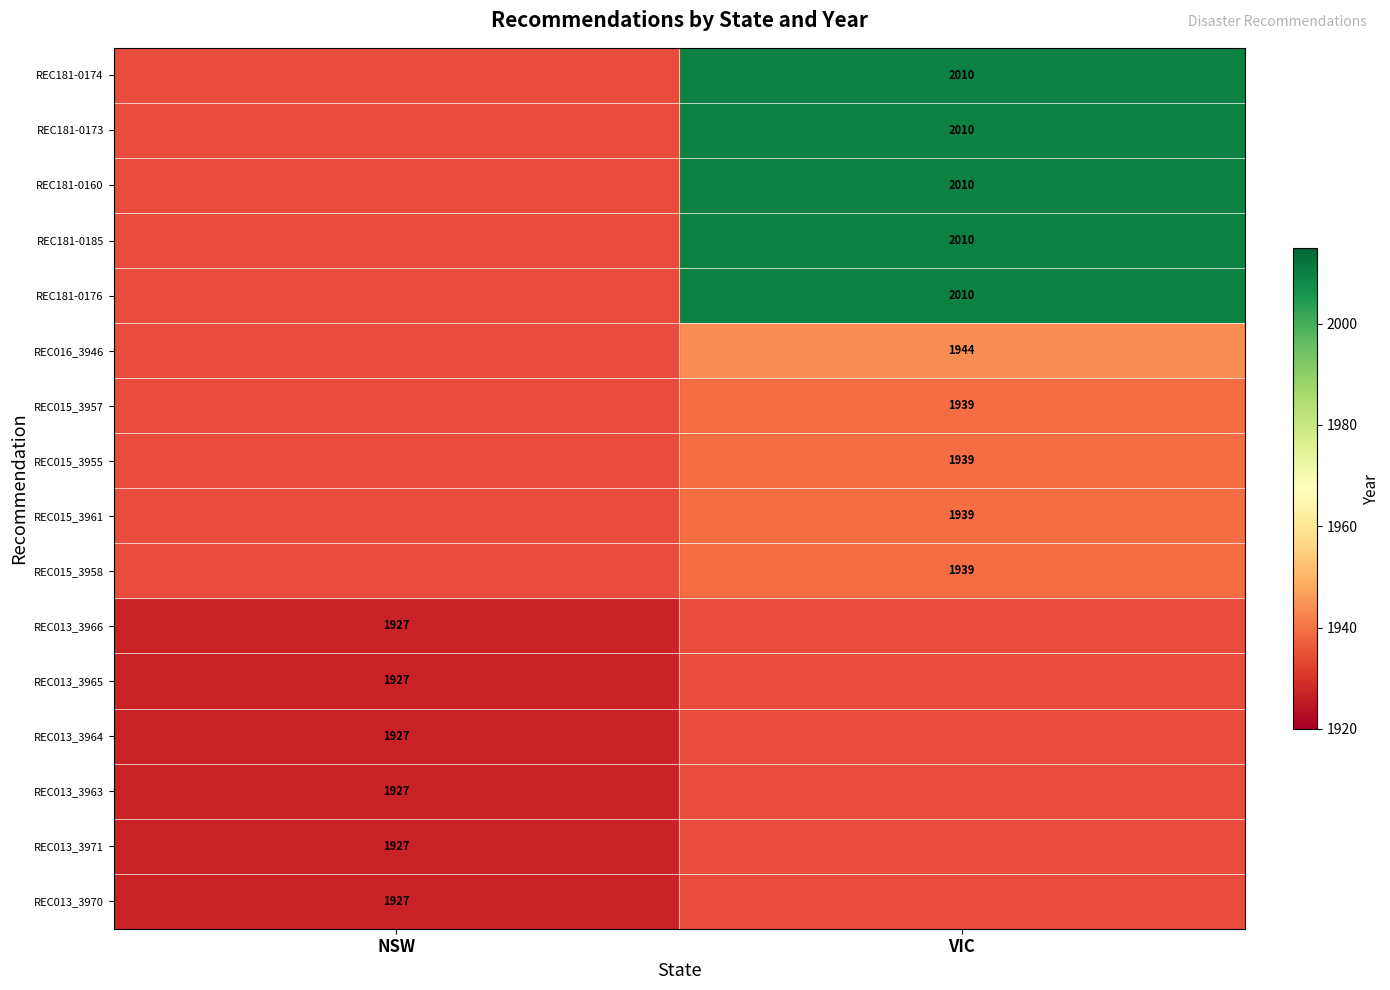

True or false: REC016_3946 has a value of 1944 at VIC.

True